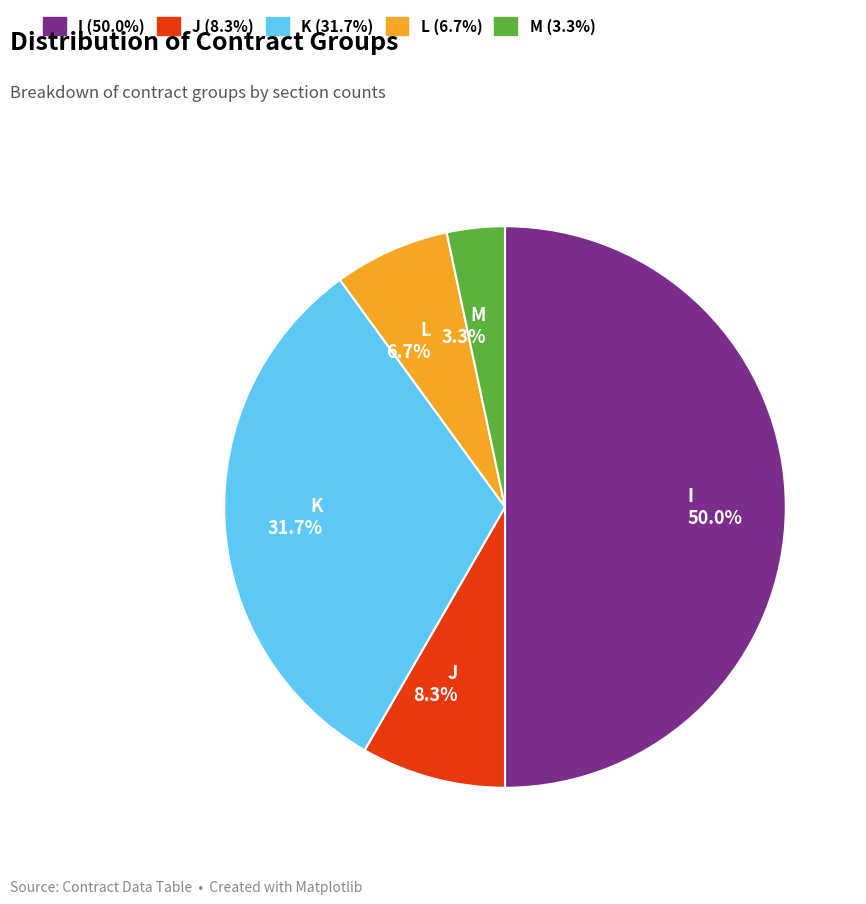

What is the smallest slice in the pie chart?

M